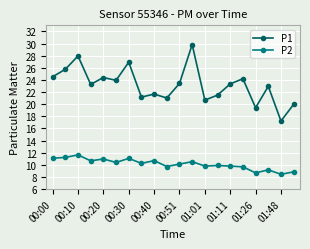

What are all the series names shown in the legend?

P1, P2